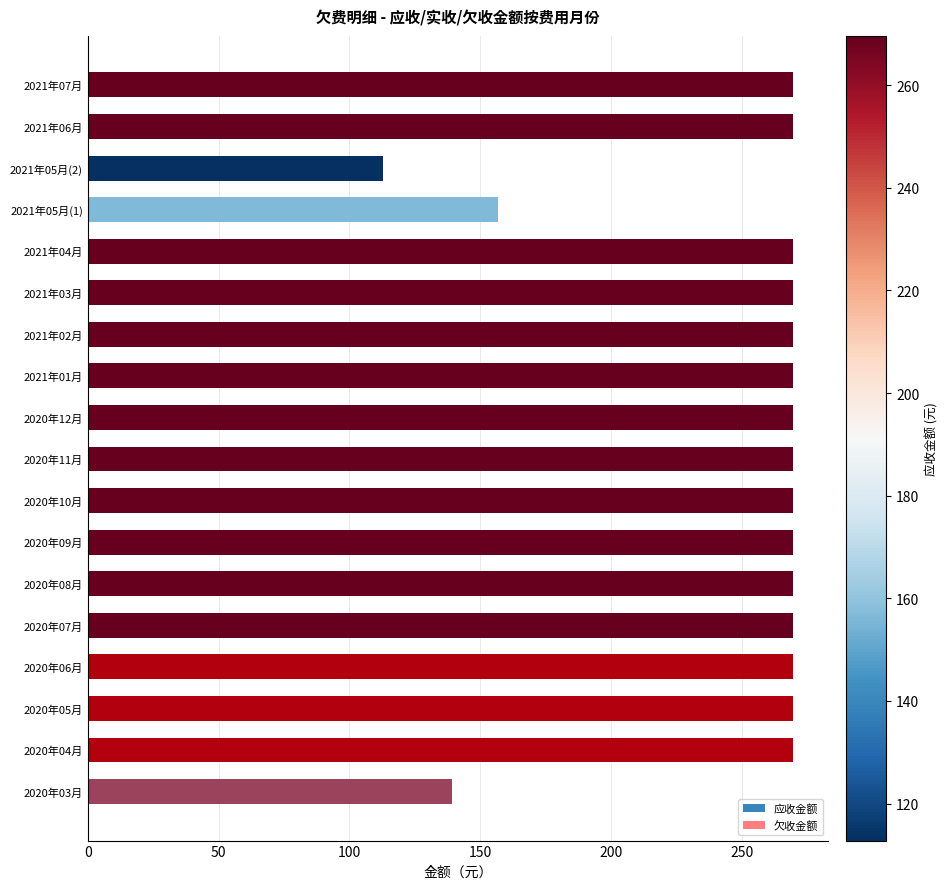

Reading right to left, what are all the values shown in this chart?

应收金额: 269.6	269.6	112.8	156.8	269.6	269.6	269.6	269.6	269.6	269.6	269.6	269.6	269.6	269.6	269.6	269.6	269.6	139.2
欠收金额: 0.0	0.0	0.0	0.0	0.0	0.0	0.0	0.0	0.0	0.0	0.0	0.0	0.0	0.0	269.6	269.6	269.6	139.2